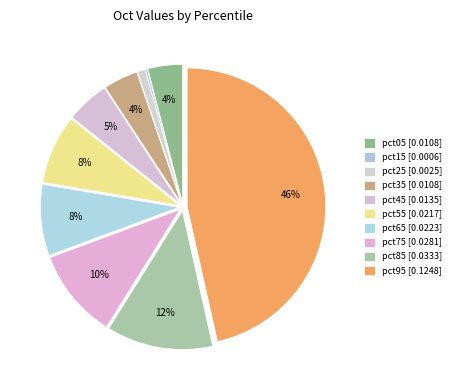

How much of the chart is everything except pct85?

87.6%